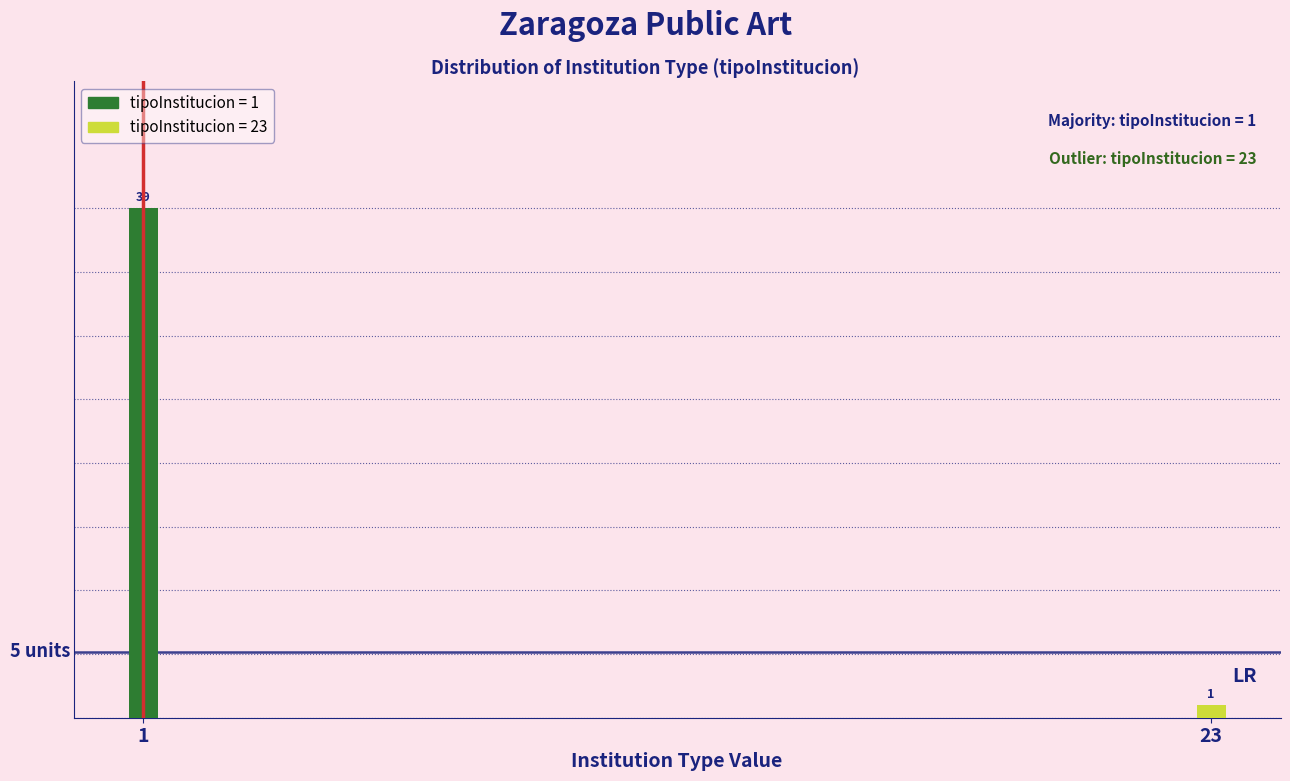

Reading left to right, what are all the values shown in this chart?

1=39	23=1